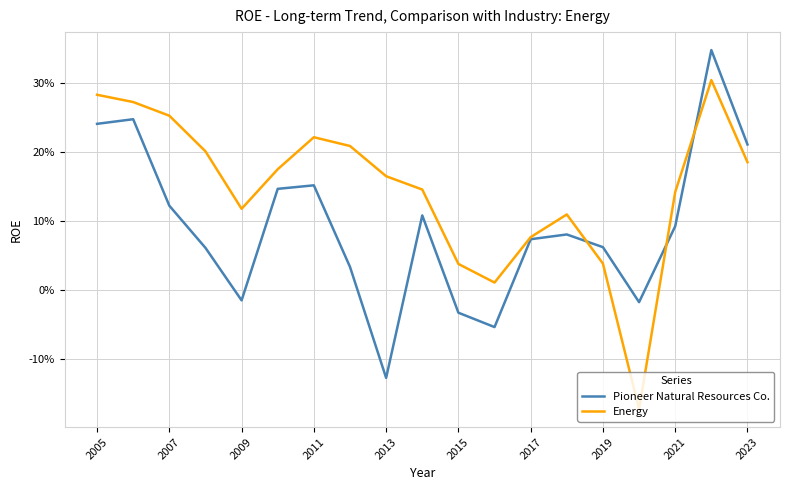

Is this an area chart (filled region under the line)?

No